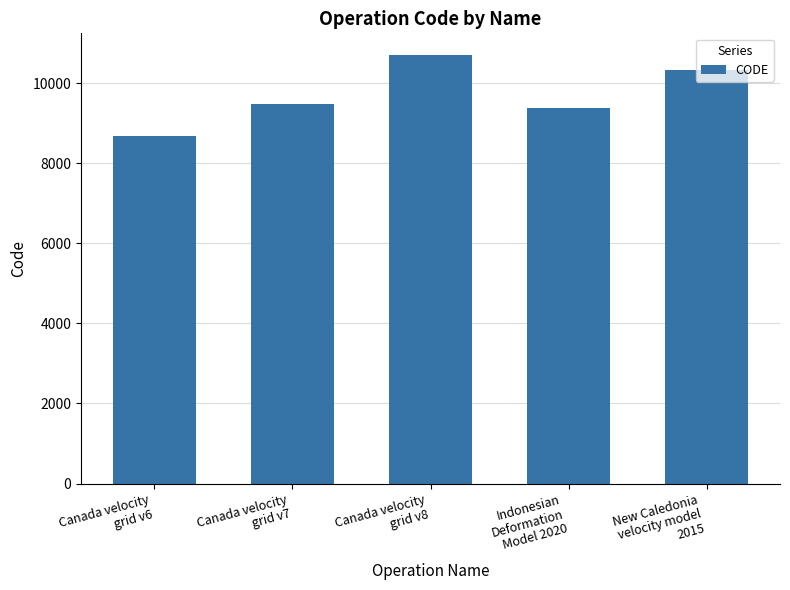

What is the change in value from Indonesian
Deformation
Model 2020 to New Caledonia
velocity model
2015?

+948